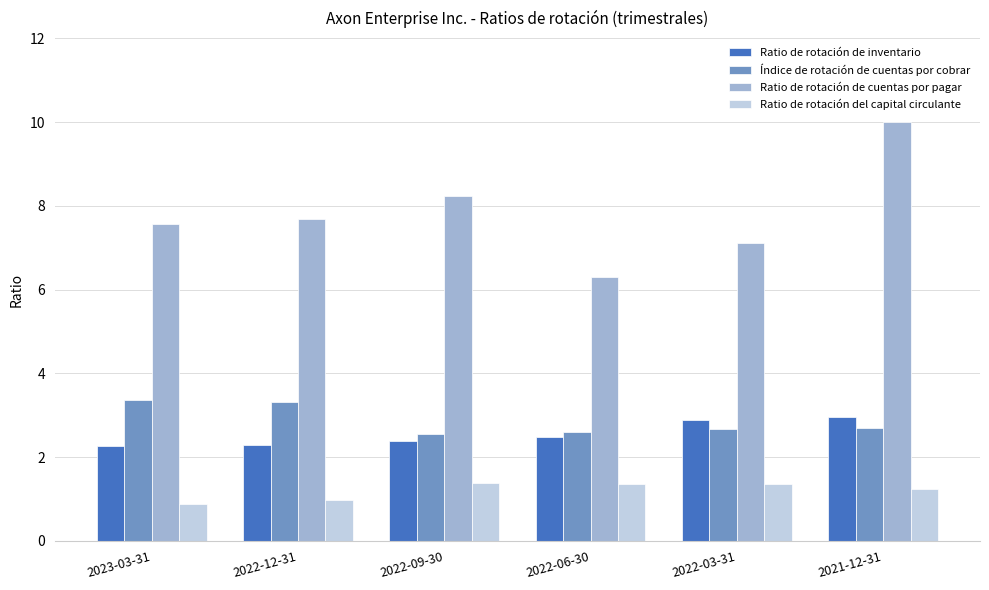

Between 2022-12-31 and 2022-09-30, which series saw the biggest shift?

Índice de rotación de cuentas por cobrar